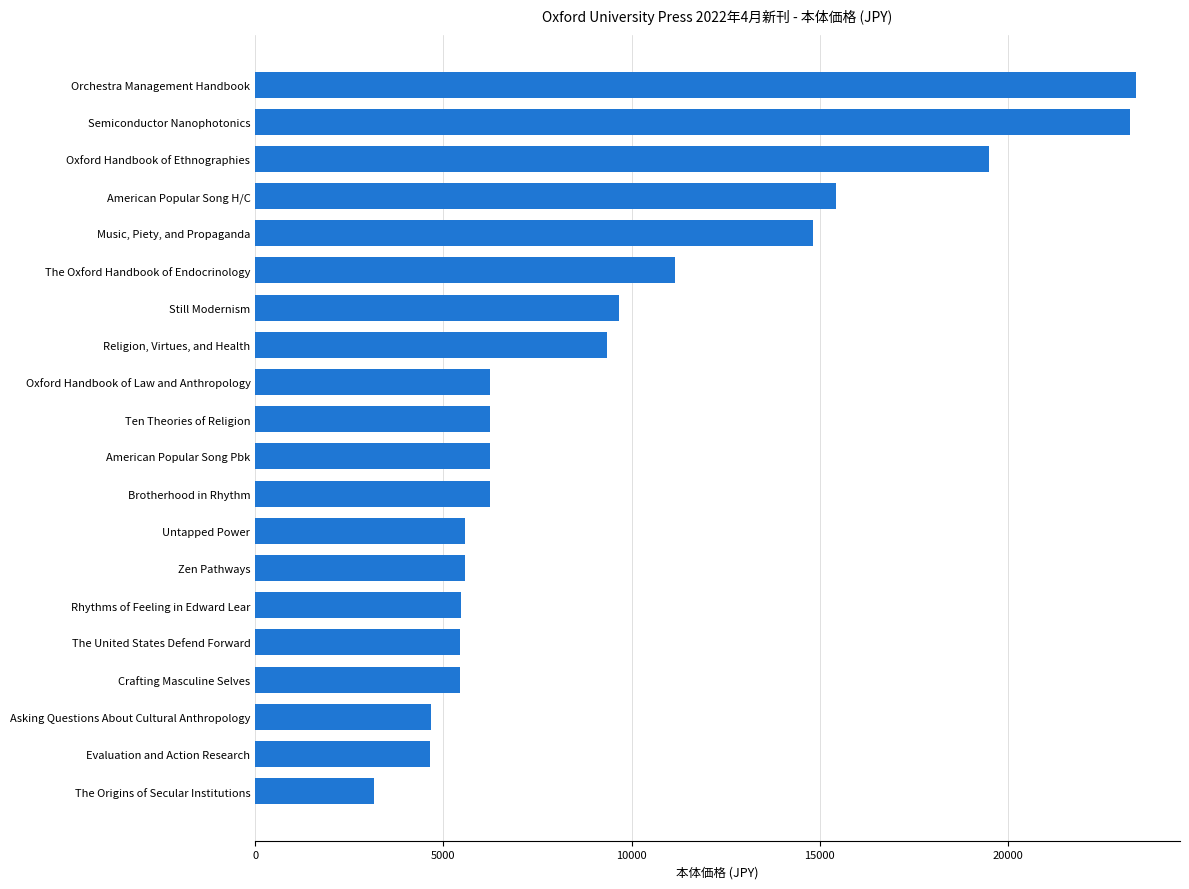

What is the difference between the maximum and minimum values?

20240